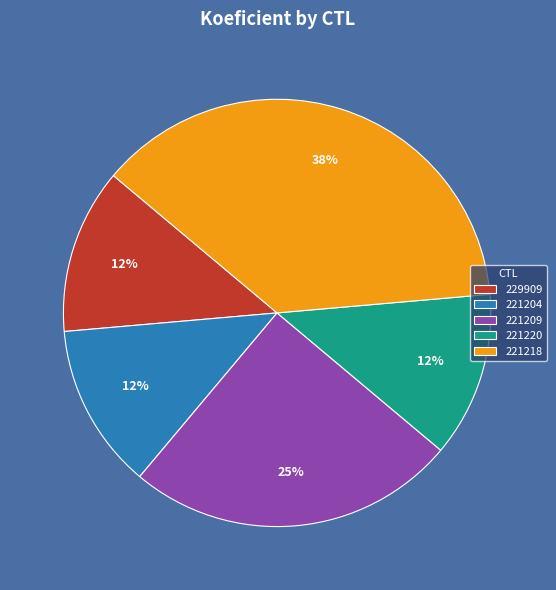

Between 221220 and 221209, which is larger?

221209